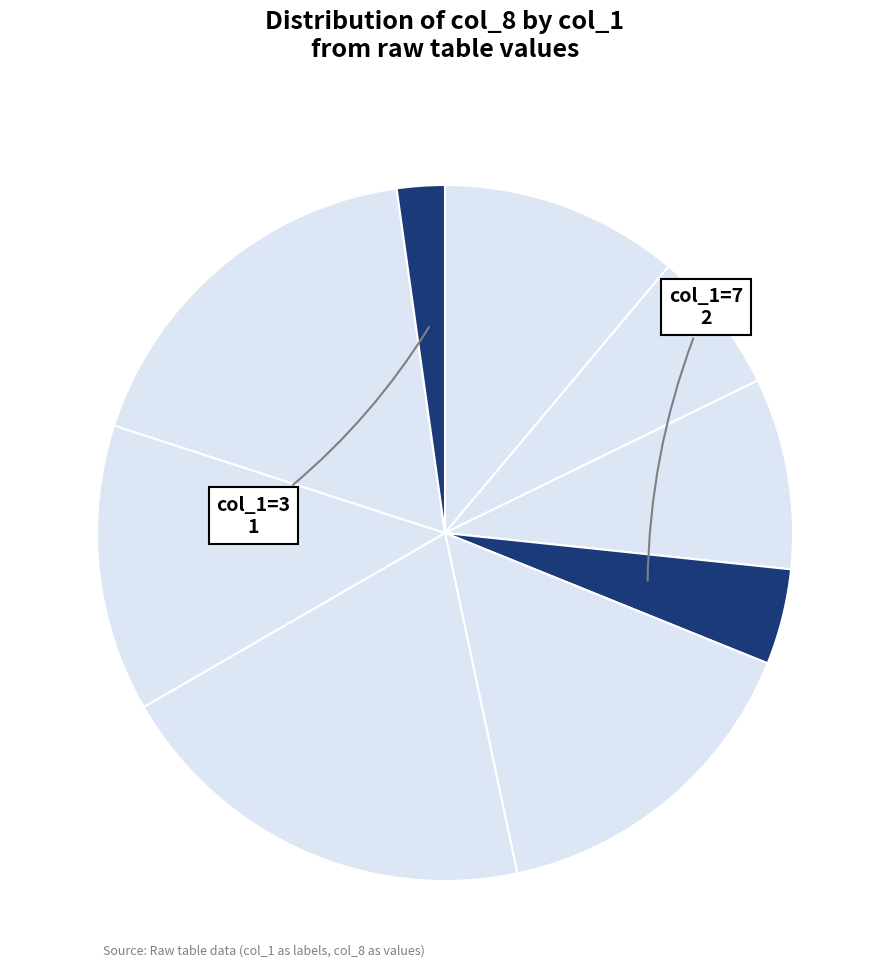

Rank the categories by value from lowest to highest.

3, 7, 5, 2, 8, 9, 6, 1, 4